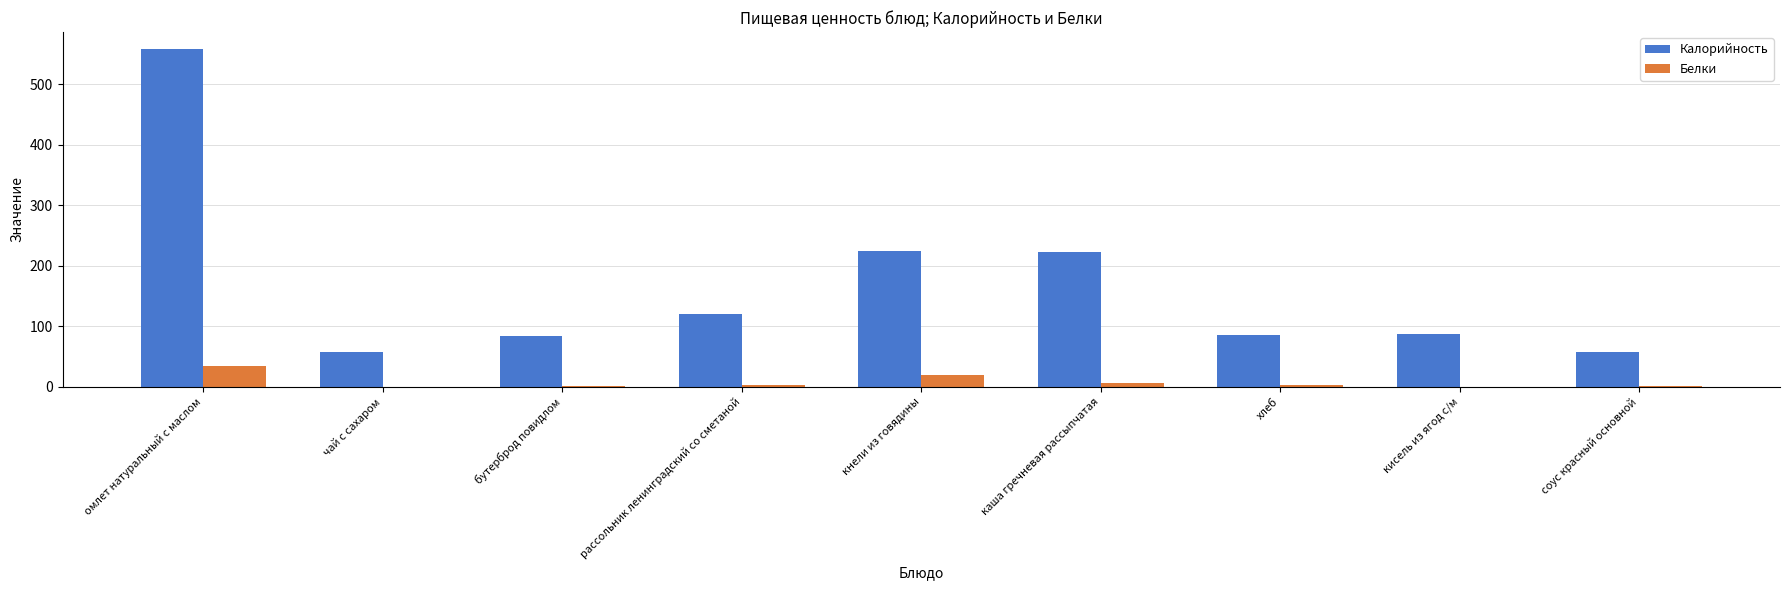

Between кнели из говядины and хлеб, which series saw the biggest shift?

Калорийность